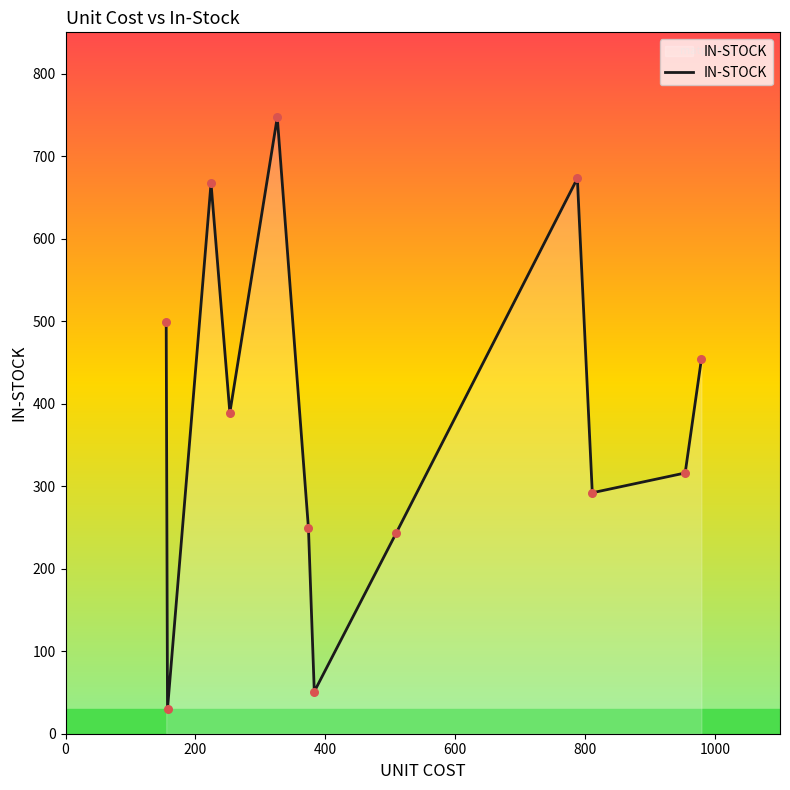

What is the maximum value shown in the chart?

747